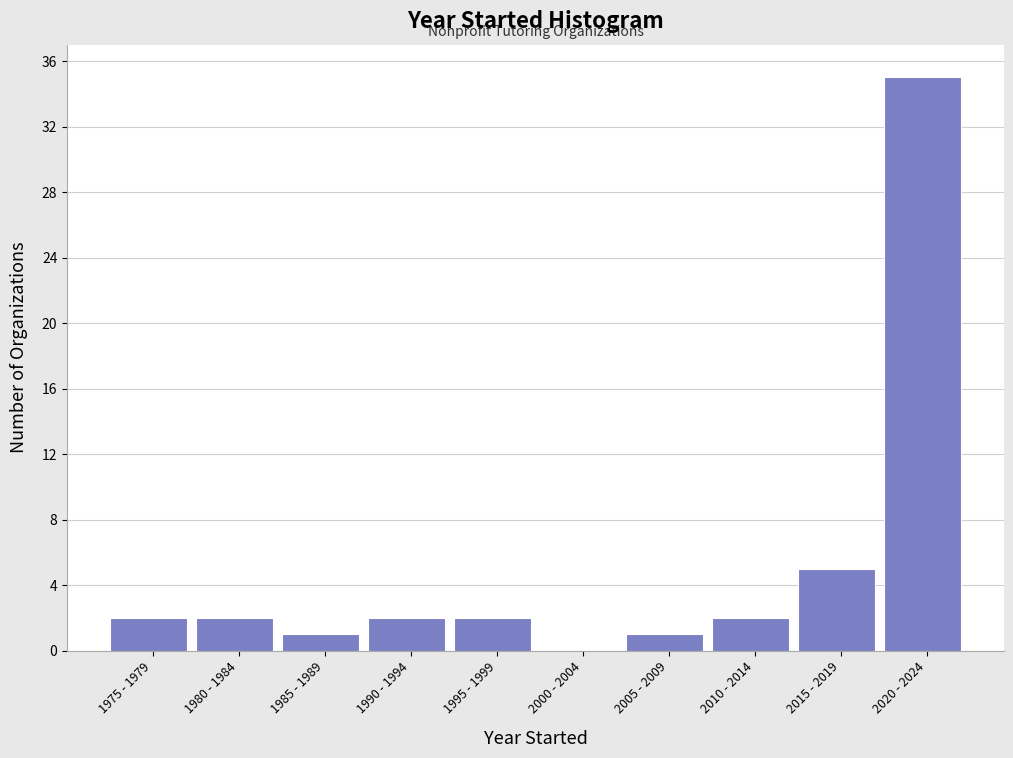

Reading left to right, extract all data points from this chart.

1975 - 1979=2	1980 - 1984=2	1985 - 1989=1	1990 - 1994=2	1995 - 1999=2	2000 - 2004=0	2005 - 2009=1	2010 - 2014=2	2015 - 2019=5	2020 - 2024=35